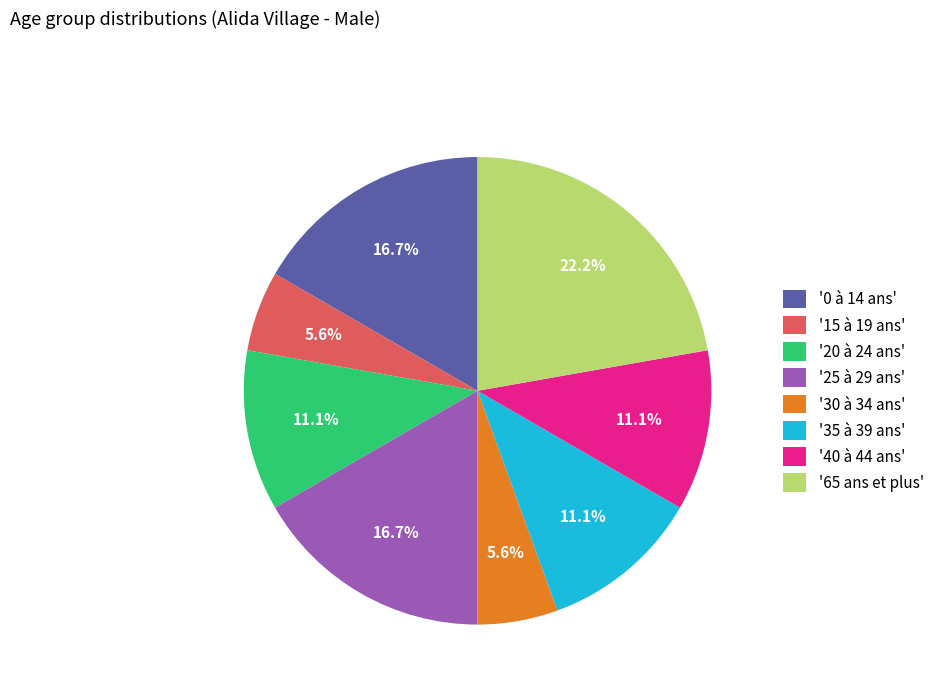

Is '15 à 19 ans' the majority of the pie?

No